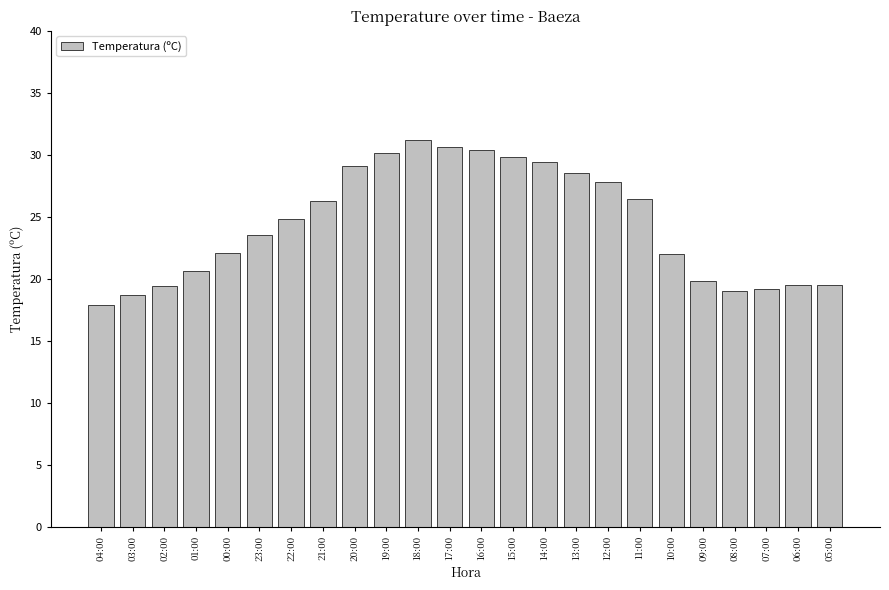

What is the value of the 12th bar from the left?

30.6